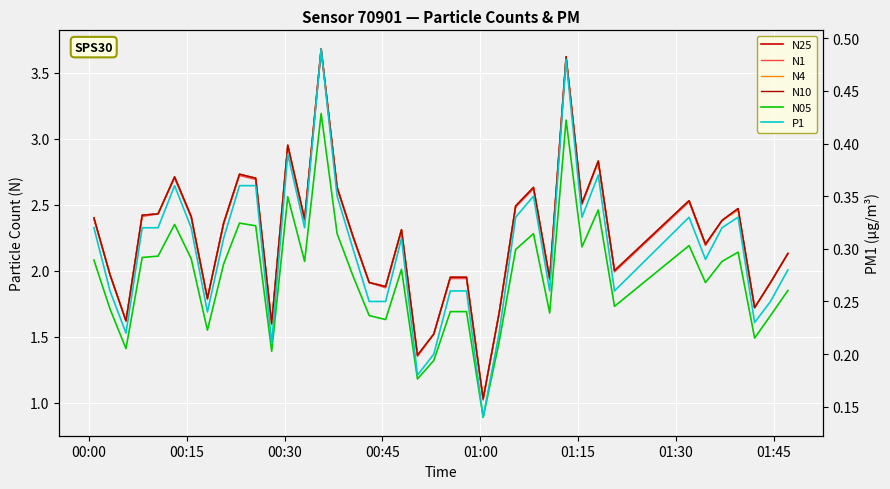

How many lines are shown in the chart?

6